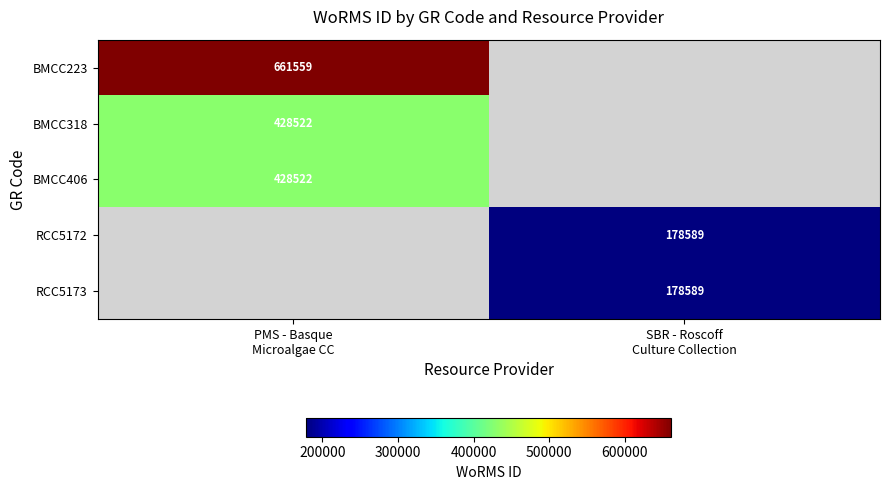

At how many categories does at least one series exceed 599463?

1